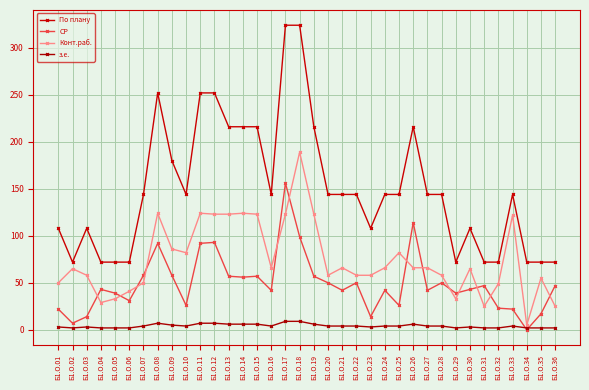

After their last crossing, which series has the higher values: Конт.раб. or СР?

СР